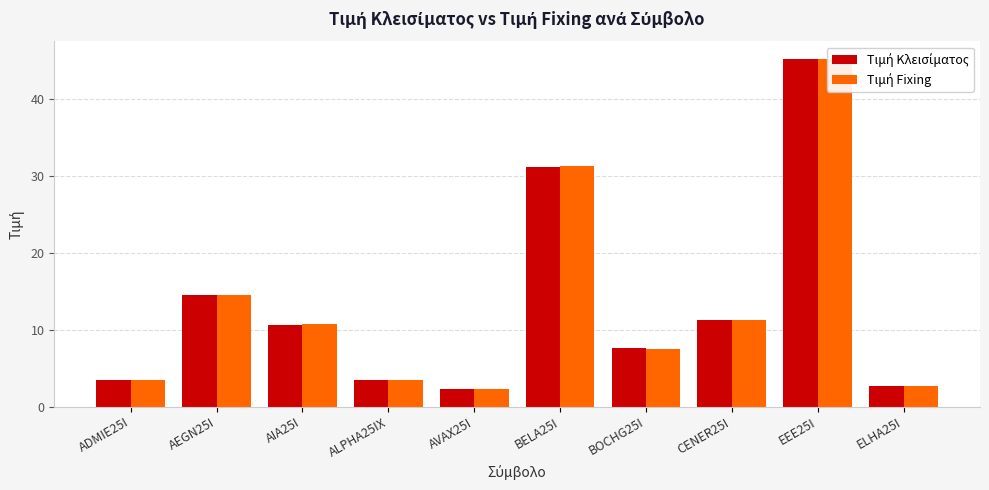

Between AEGN25I and ALPHA25IX, which is larger?

AEGN25I